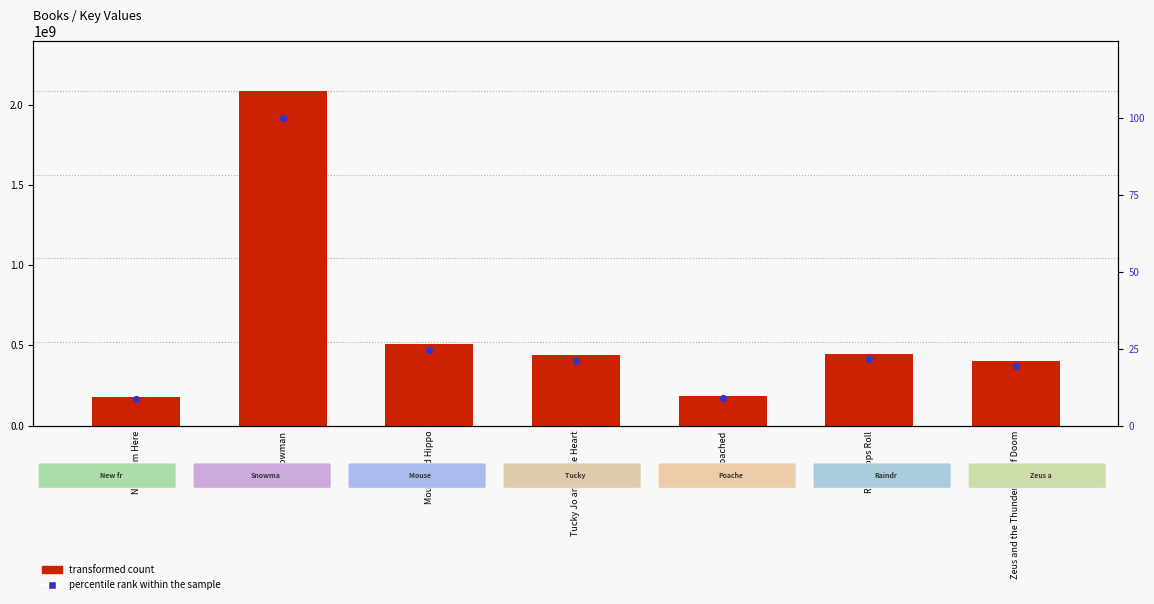

What are all the series names shown in the legend?

transformed count, percentile rank within the sample